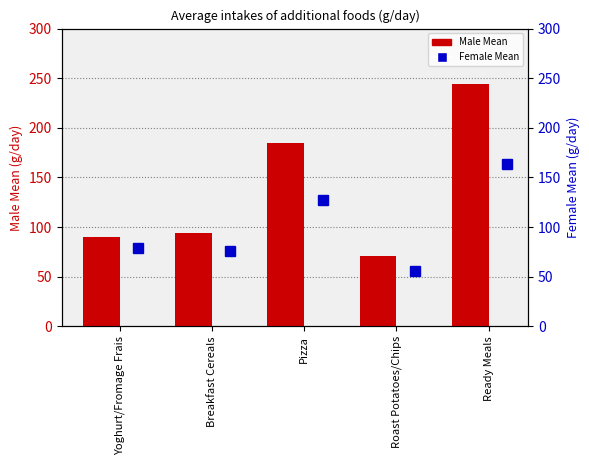

What are all the series names shown in the legend?

Male Mean, Female Mean